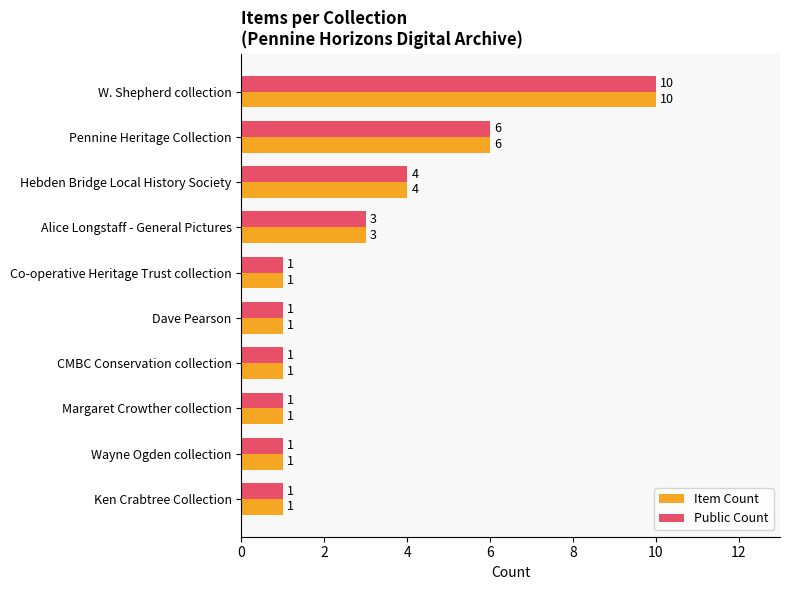

What are all the series names shown in the legend?

Item Count, Public Count